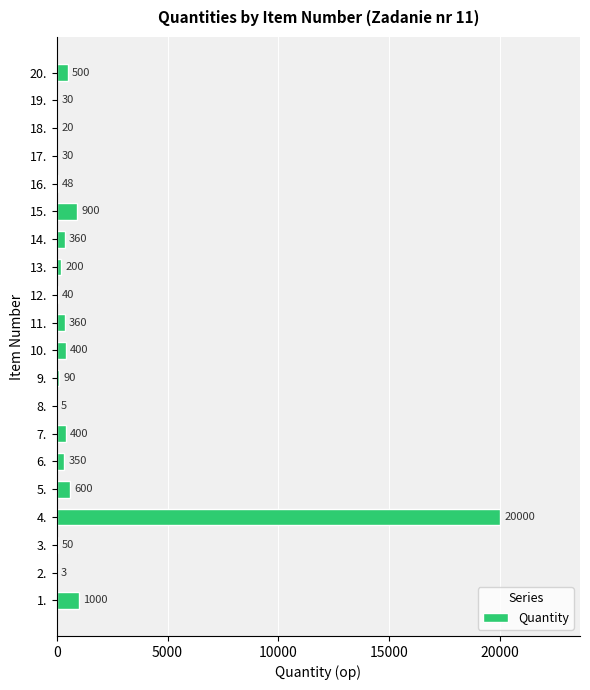

Which label corresponds to the largest value in the chart?

4.